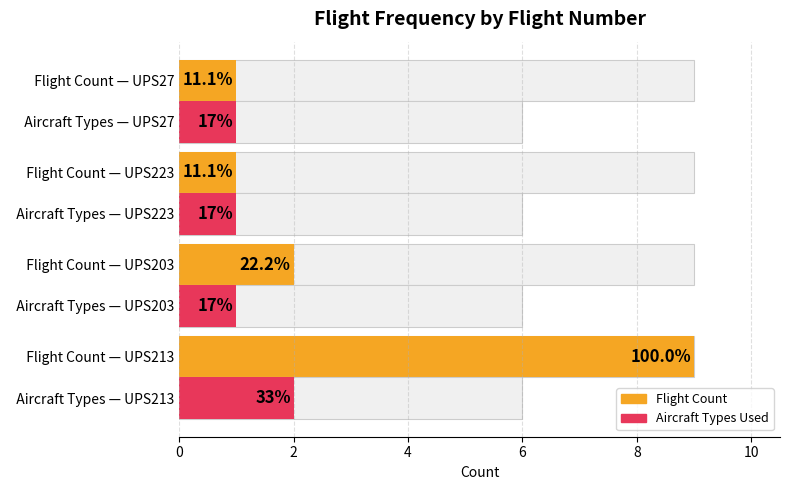

Reading left to right, extract all data points from this chart.

Flight Count: 9	2	1	1
Aircraft Types Used: 2	1	1	1